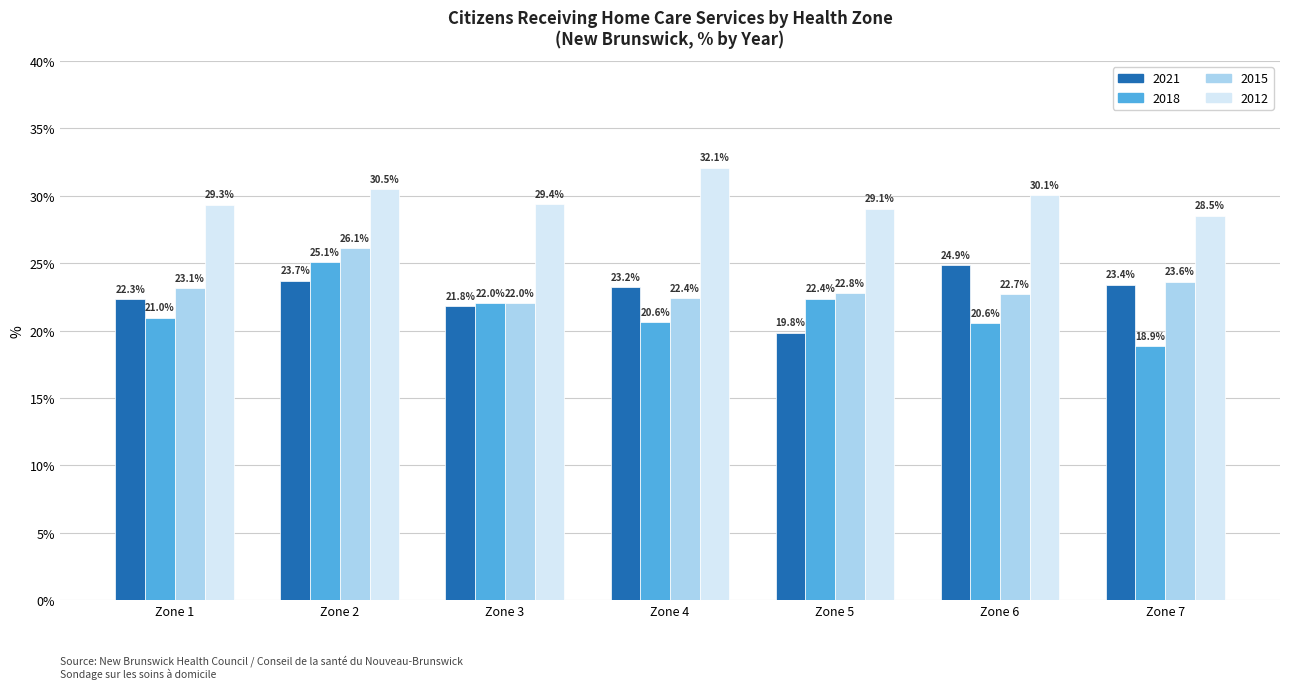

Reading right to left, what are all the values shown in this chart?

2021: Zone 7=23.4	Zone 6=24.9	Zone 5=19.8	Zone 4=23.2	Zone 3=21.8	Zone 2=23.7	Zone 1=22.3
2018: Zone 7=18.9	Zone 6=20.6	Zone 5=22.4	Zone 4=20.6	Zone 3=22.0	Zone 2=25.1	Zone 1=21.0
2015: Zone 7=23.6	Zone 6=22.7	Zone 5=22.8	Zone 4=22.4	Zone 3=22.0	Zone 2=26.1	Zone 1=23.1
2012: Zone 7=28.5	Zone 6=30.1	Zone 5=29.1	Zone 4=32.1	Zone 3=29.4	Zone 2=30.5	Zone 1=29.3